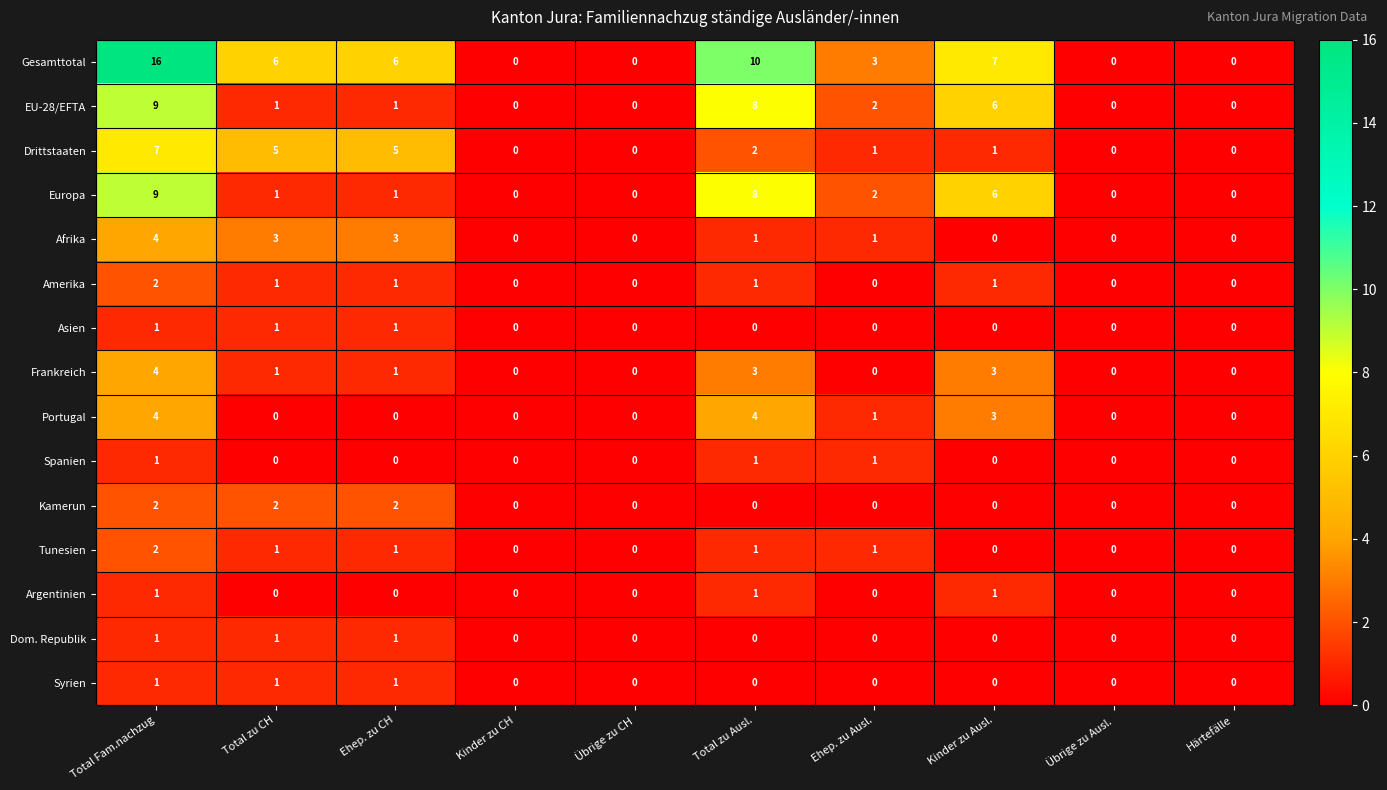

Is it true that Amerika equals 1 at Kinder zu Ausl.?

True